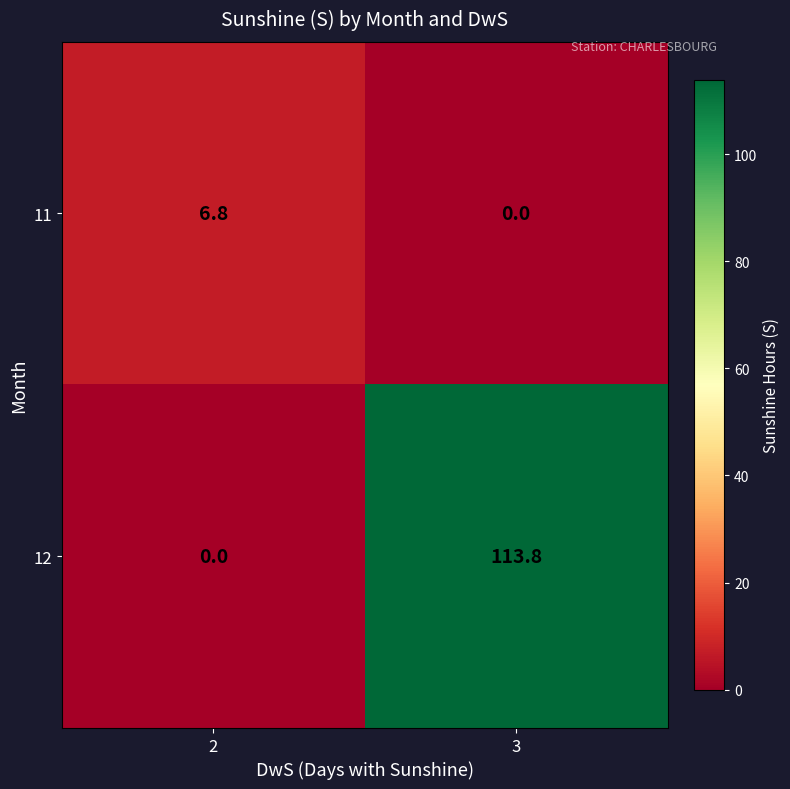

Reading left to right, what are all the values shown in this chart?

11: 2=6.8	3=0.0
12: 2=0.0	3=113.8